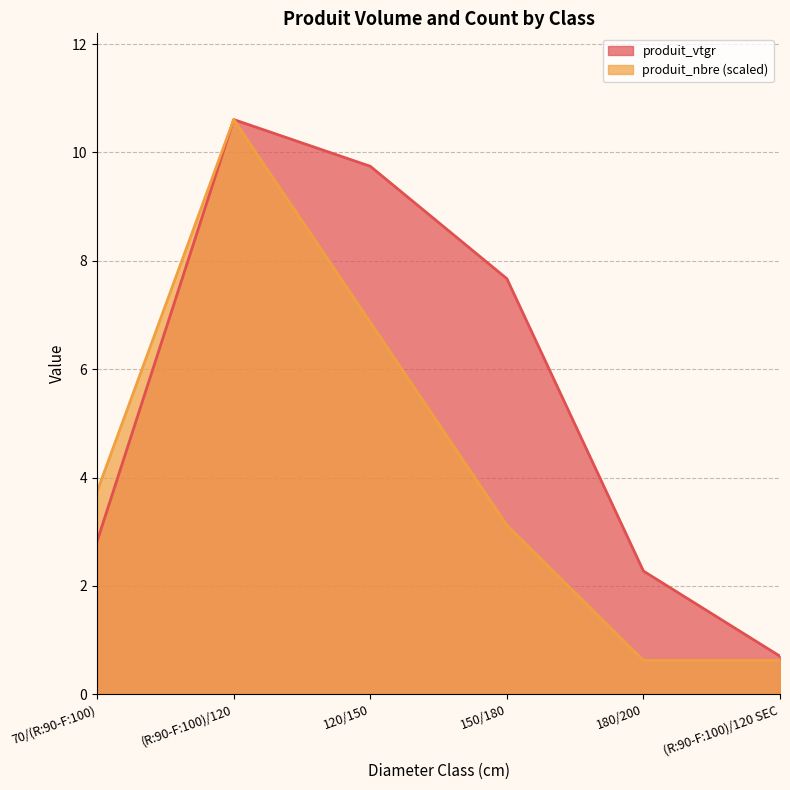

What is the label of the 3rd point from the left?

120/150